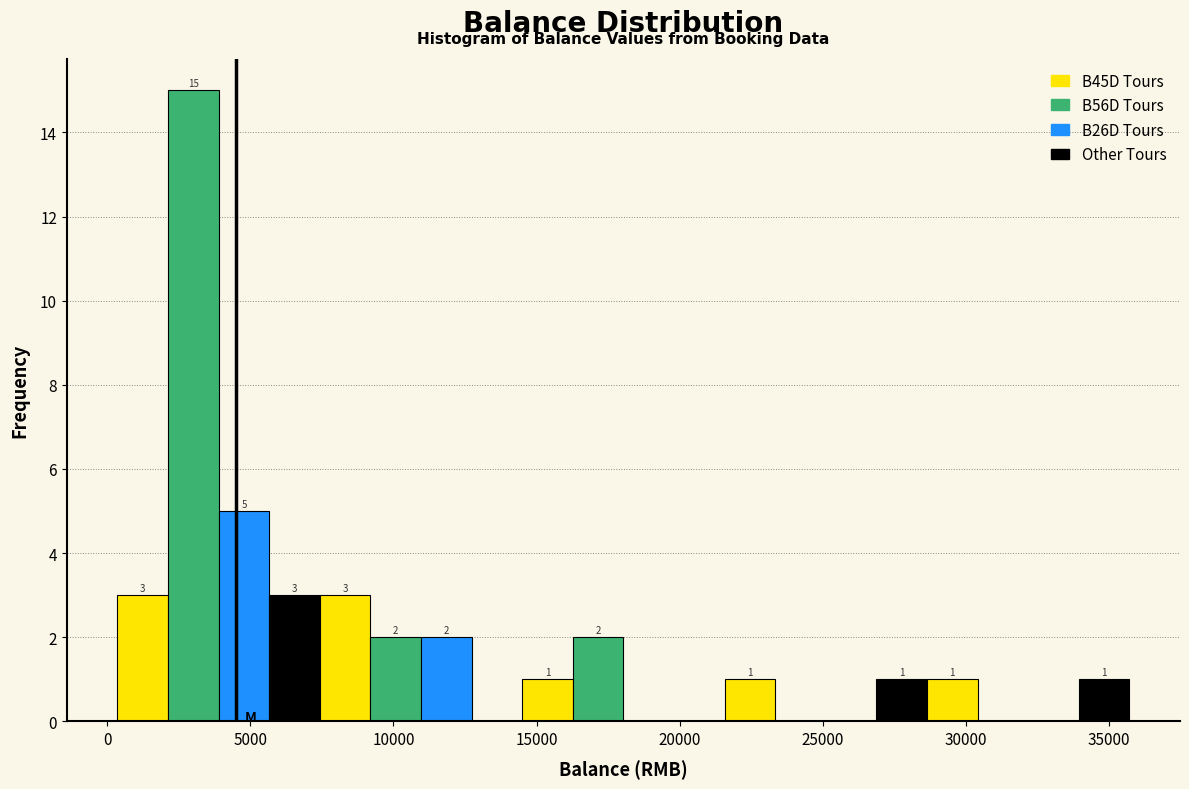

Around what value on the x-axis is the tallest bar? Give the approximate position of its centre, as read against the axis.

3000